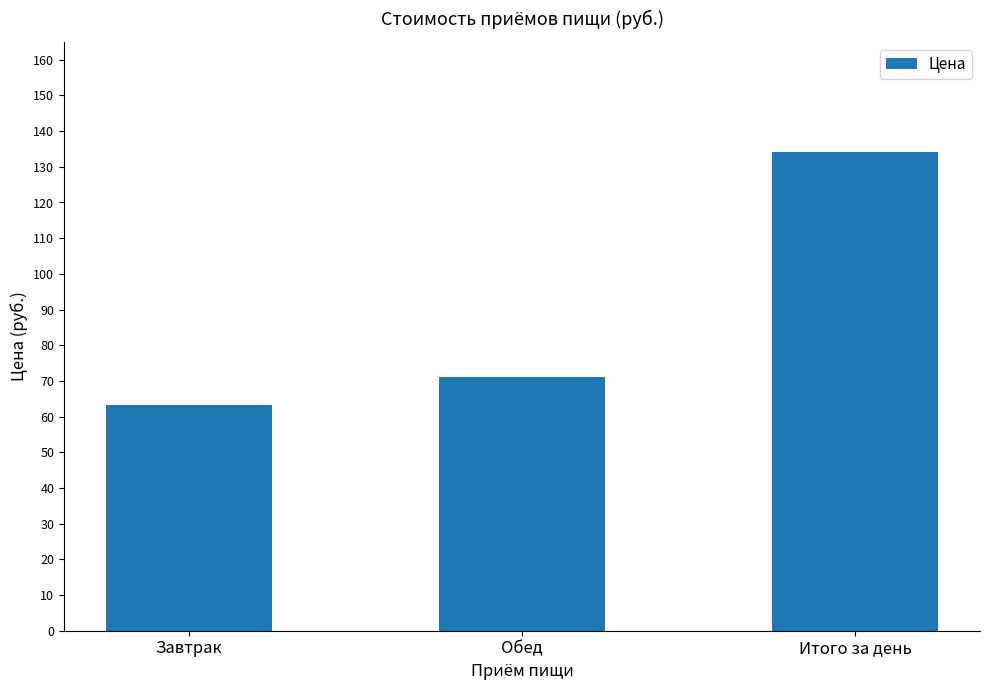

Between Итого за день and Завтрак, which is larger?

Итого за день